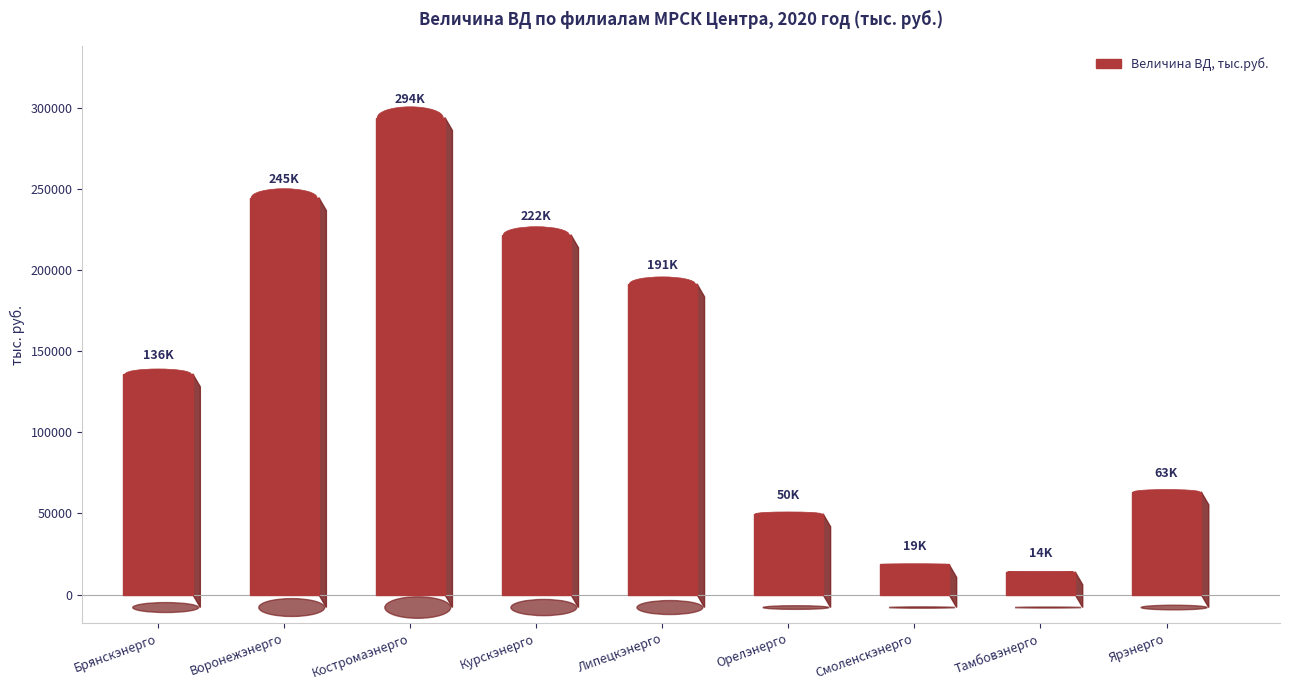

Approximately how many times larger is the value at Воронежэнерго compared to Тамбовэнерго?

17.5